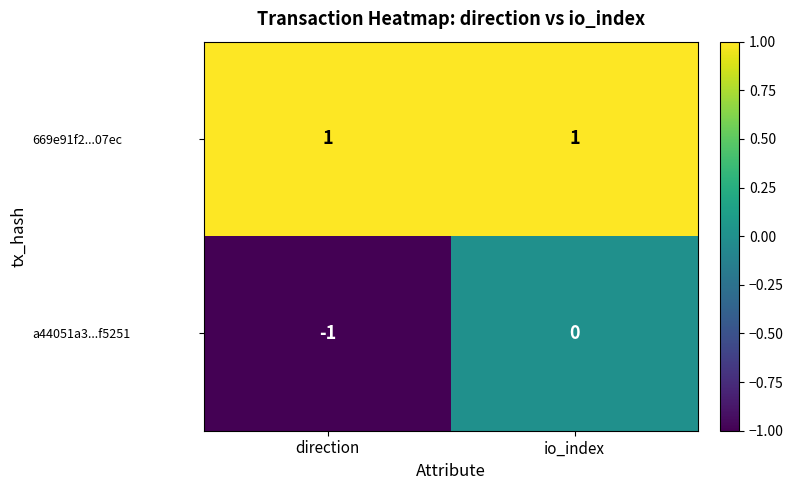

Which series changed the most between direction and io_index?

a44051a3...f5251